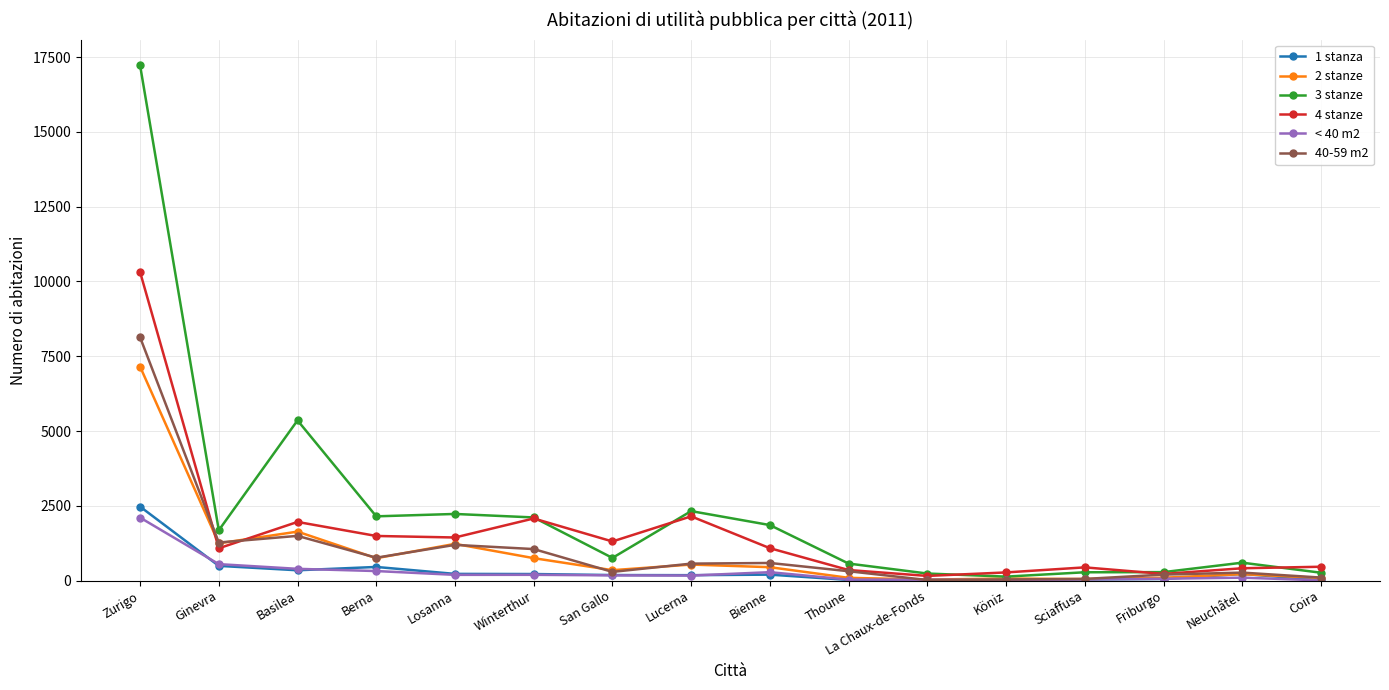

What position from the left is Thoune?

10